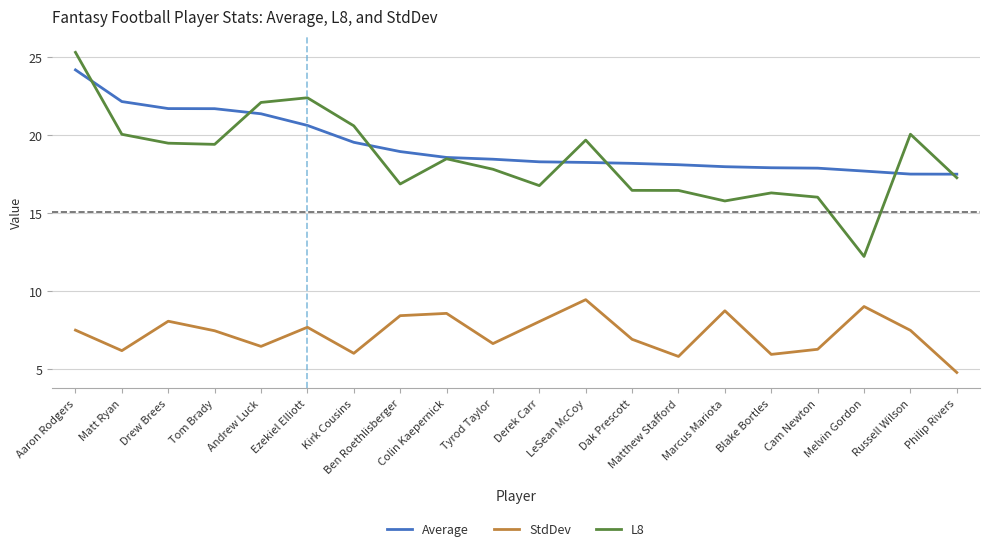

The Average series shows 20.6 at Ezekiel Elliott. True or false?

True